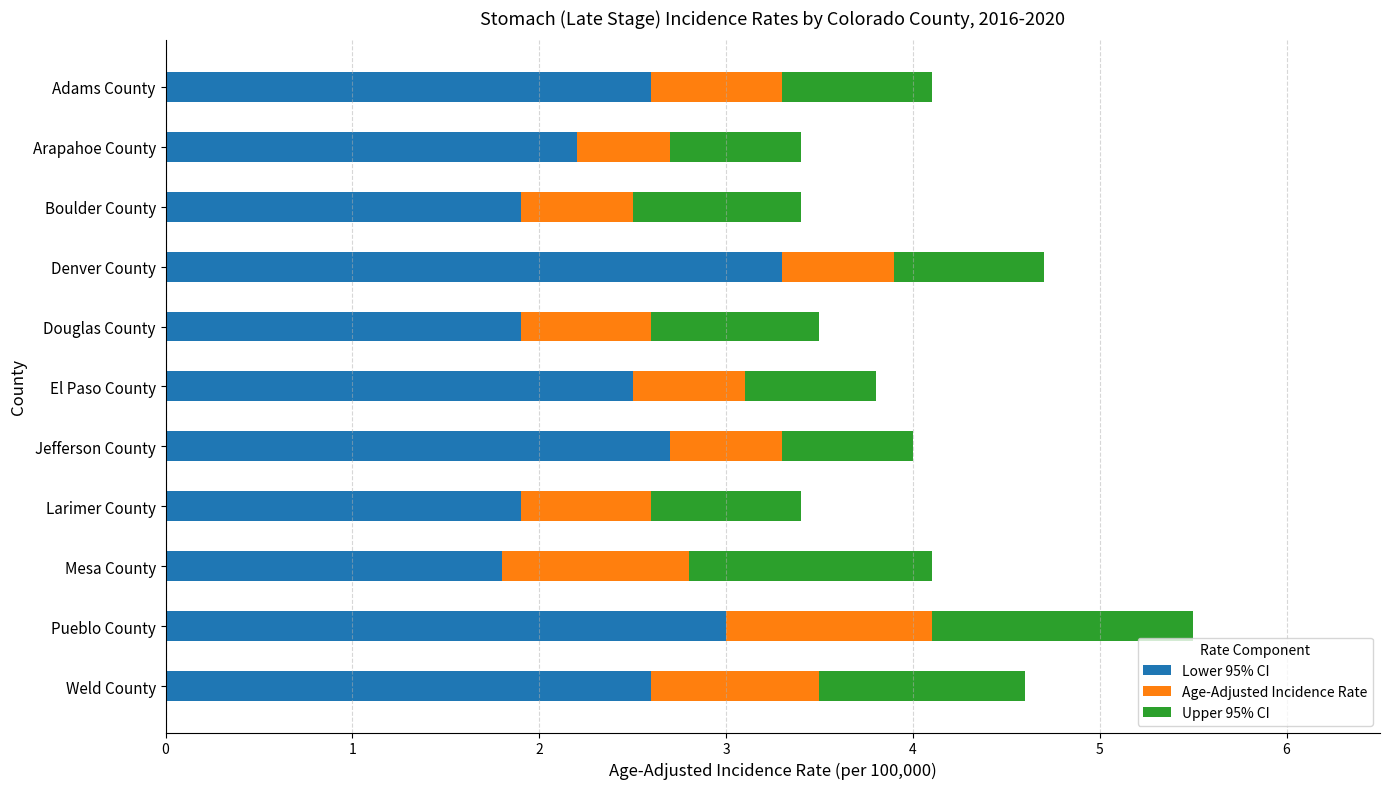

What is the sum of all Lower 95% CI values?

26.4